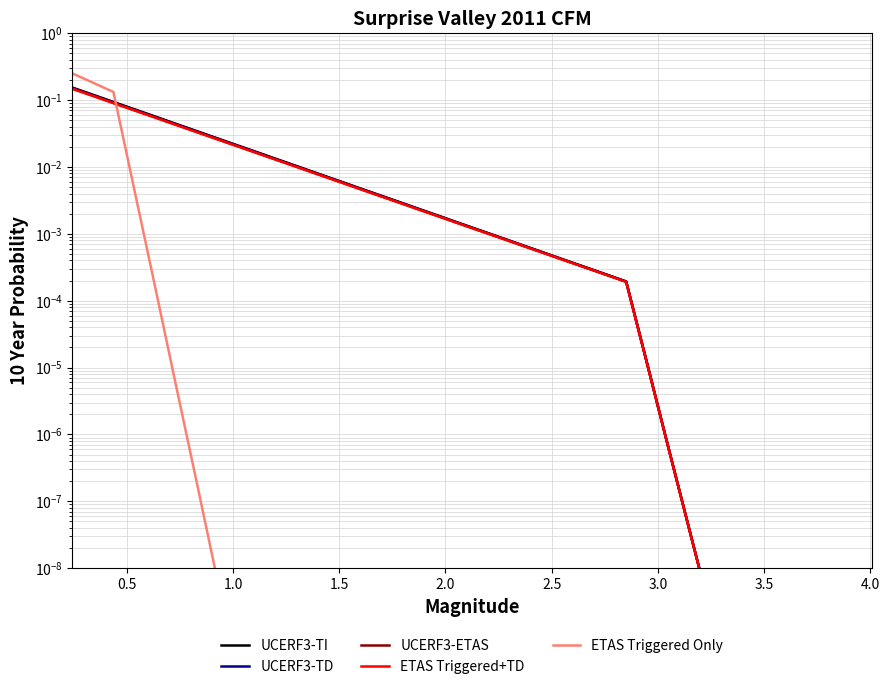

The UCERF3-ETAS series shows 0.0 at 38. True or false?

False